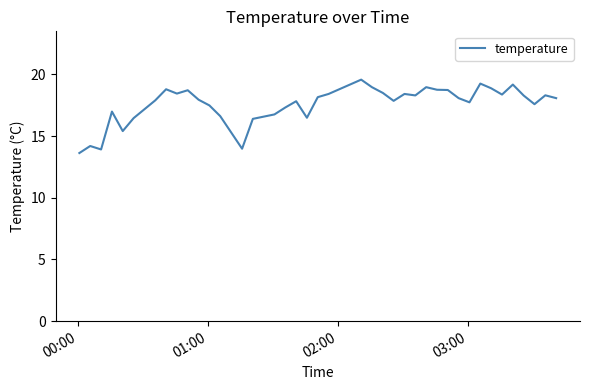

Is this an area chart (filled region under the line)?

No